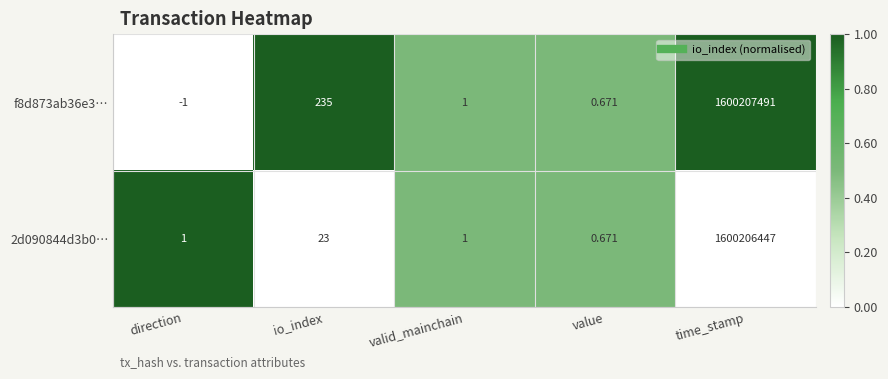

Is the value of 2d090844d3b0… at time_stamp greater than the value of f8d873ab36e3… at io_index?

Yes